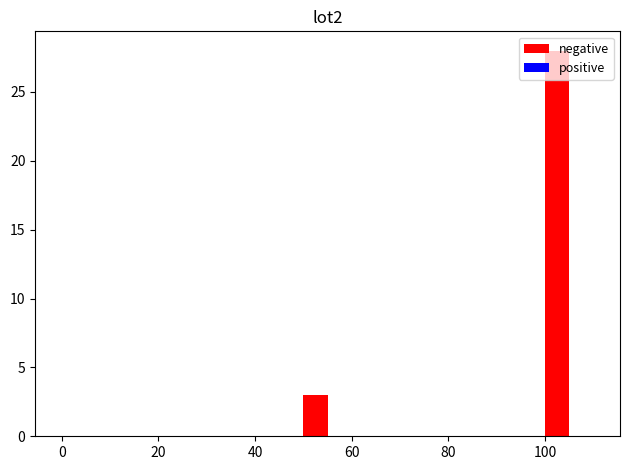

Around what value on the x-axis is the tallest bar? Give the approximate position of its centre, as read against the axis.

102